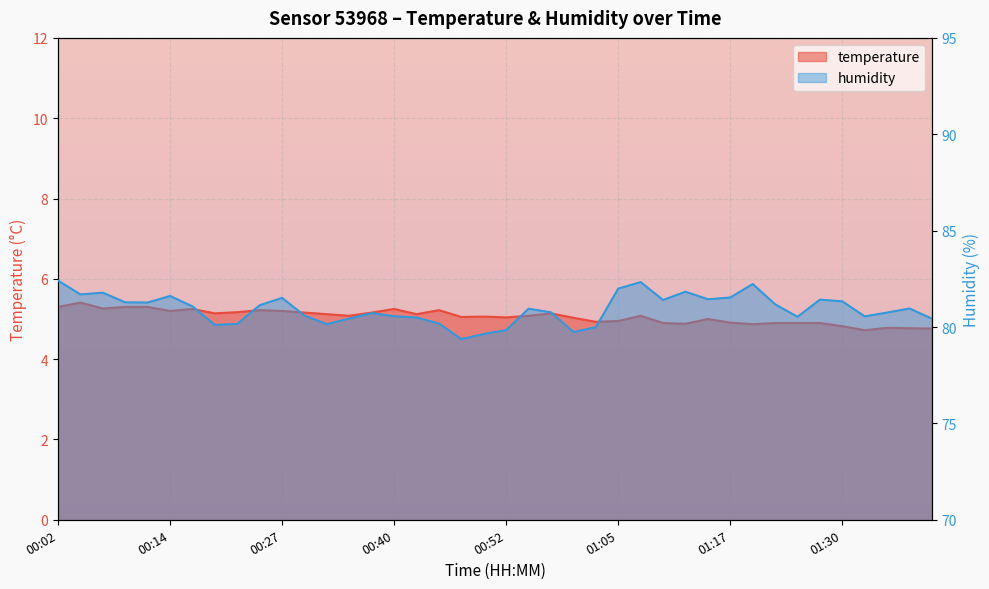

True or false: temperature and humidity intersect in this chart.

False